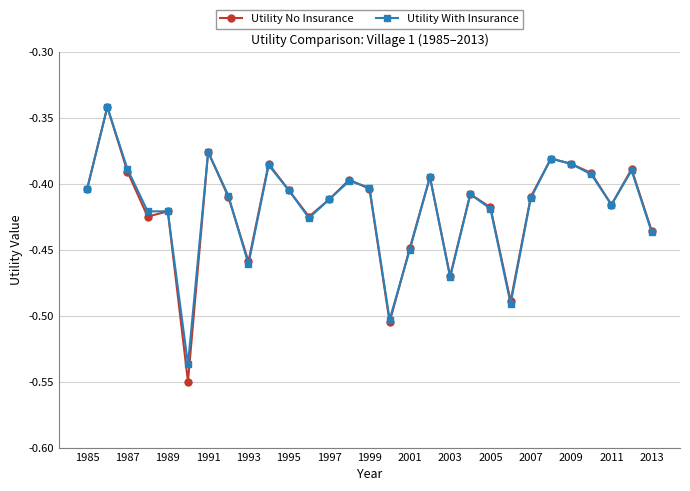

True or false: Utility With Insurance has more than 2 interior local peaks.

True